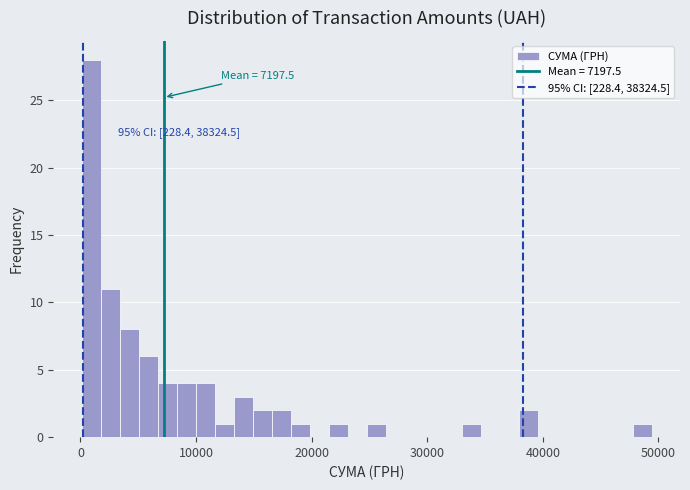

Around what value on the x-axis is the tallest bar? Give the approximate position of its centre, as read against the axis.

1000